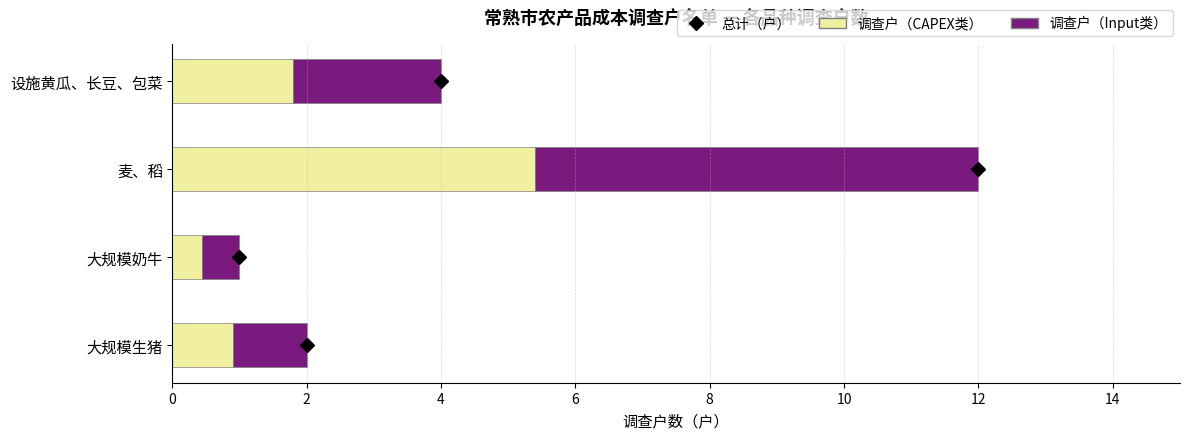

The value of 调查户（CAPEX类） at 大规模奶牛 is 0.5. True or false?

True